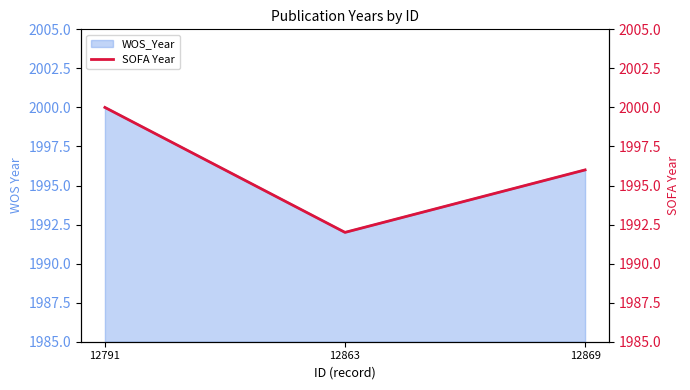

Between 12869 and 12791, which is larger?

12791